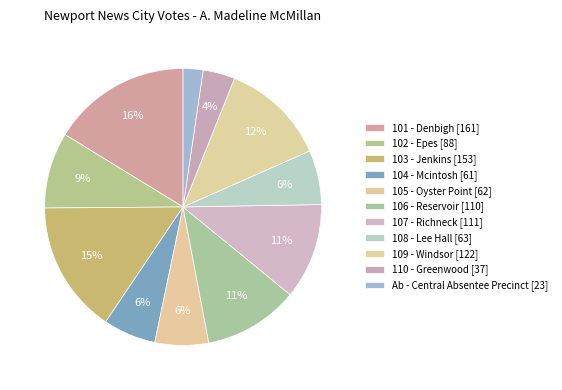

Is it true that 104 - Mcintosh is 1% of the pie?

False